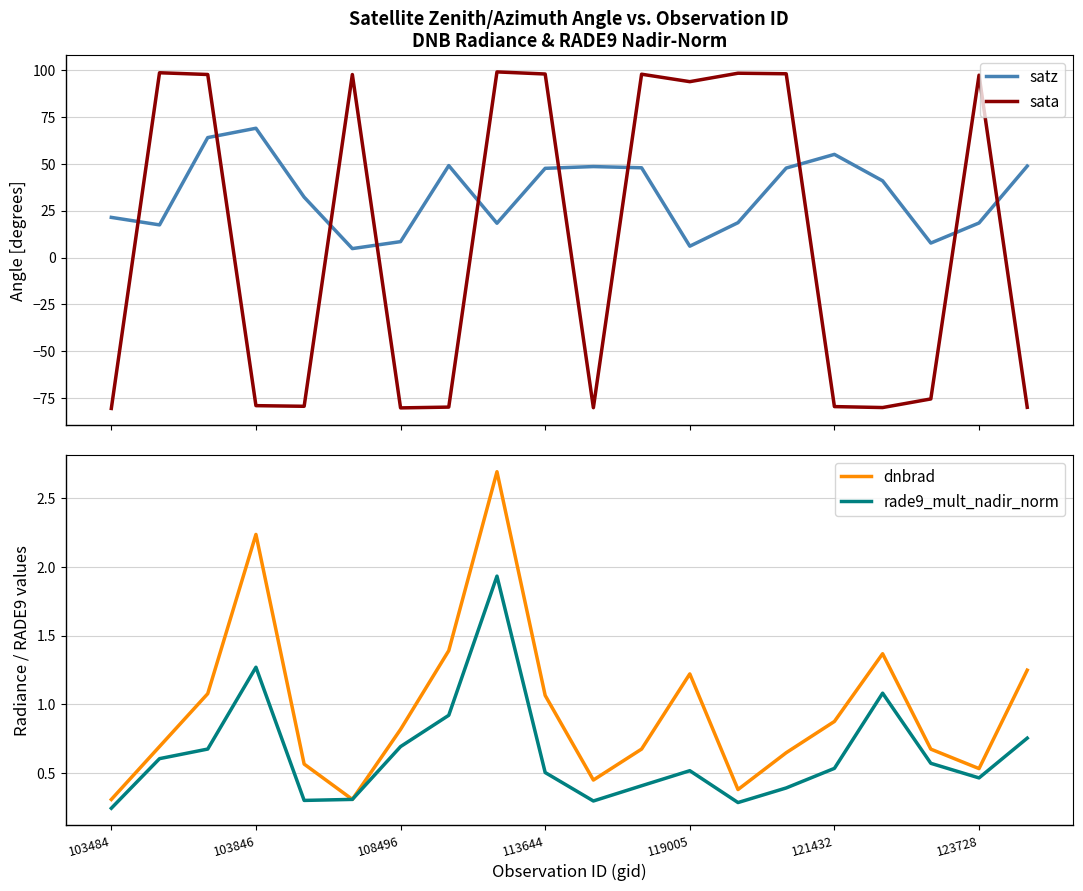

What is the minimum value for sata?

-80.6